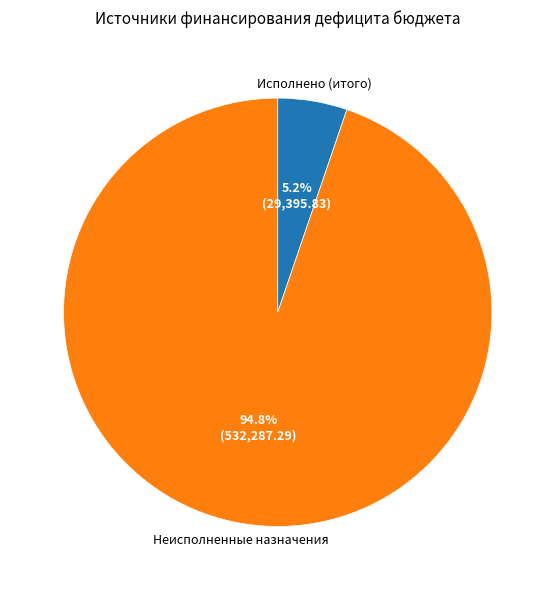

Which slice represents more than half of the pie?

Неисполненные назначения